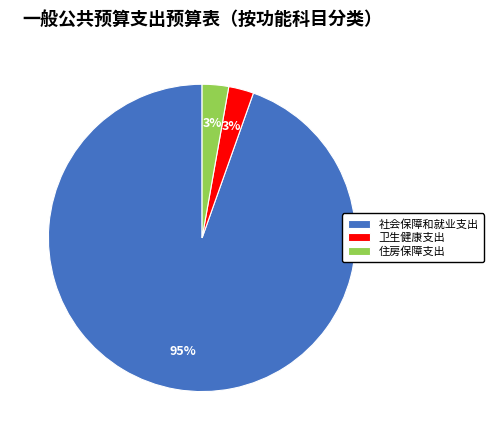

Between 住房保障支出 and 社会保障和就业支出, which is larger?

社会保障和就业支出